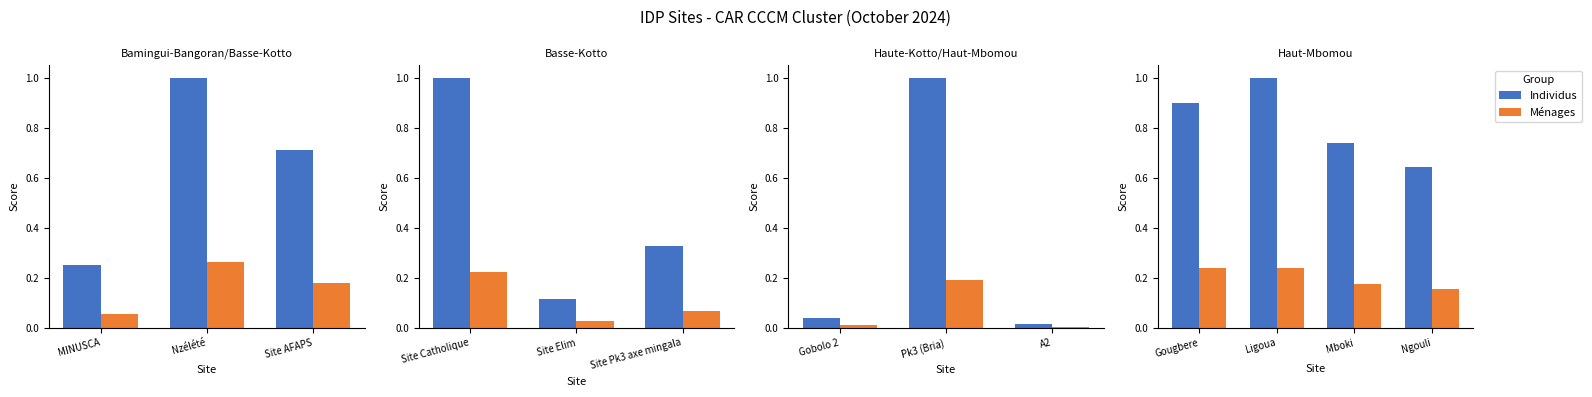

Are the bars grouped side by side (vs. stacked)?

Yes